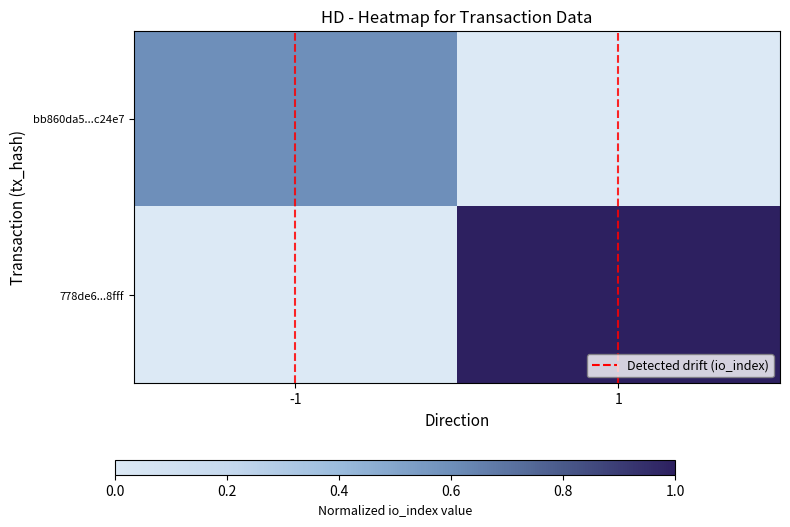

Reading left to right, what are all the values shown in this chart?

bb860da5...c24e7: -1=0.6	1=0.0
778de6...8fff: -1=0.0	1=1.0